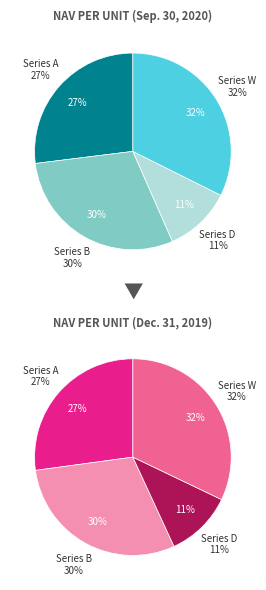

True or false: Series D accounts for 11% of the total.

True